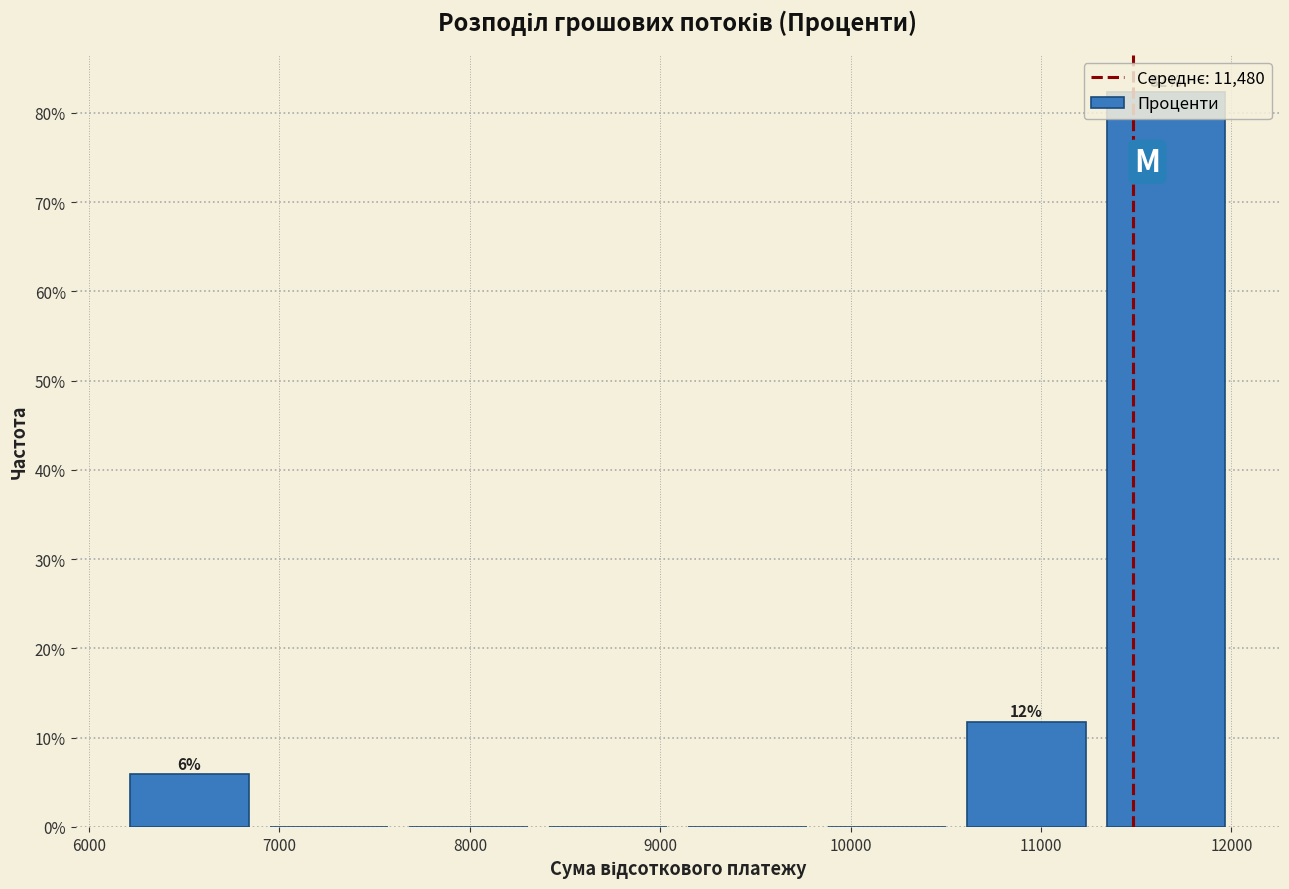

Over which range of the x-axis is the bar tallest?

11300 to 12100